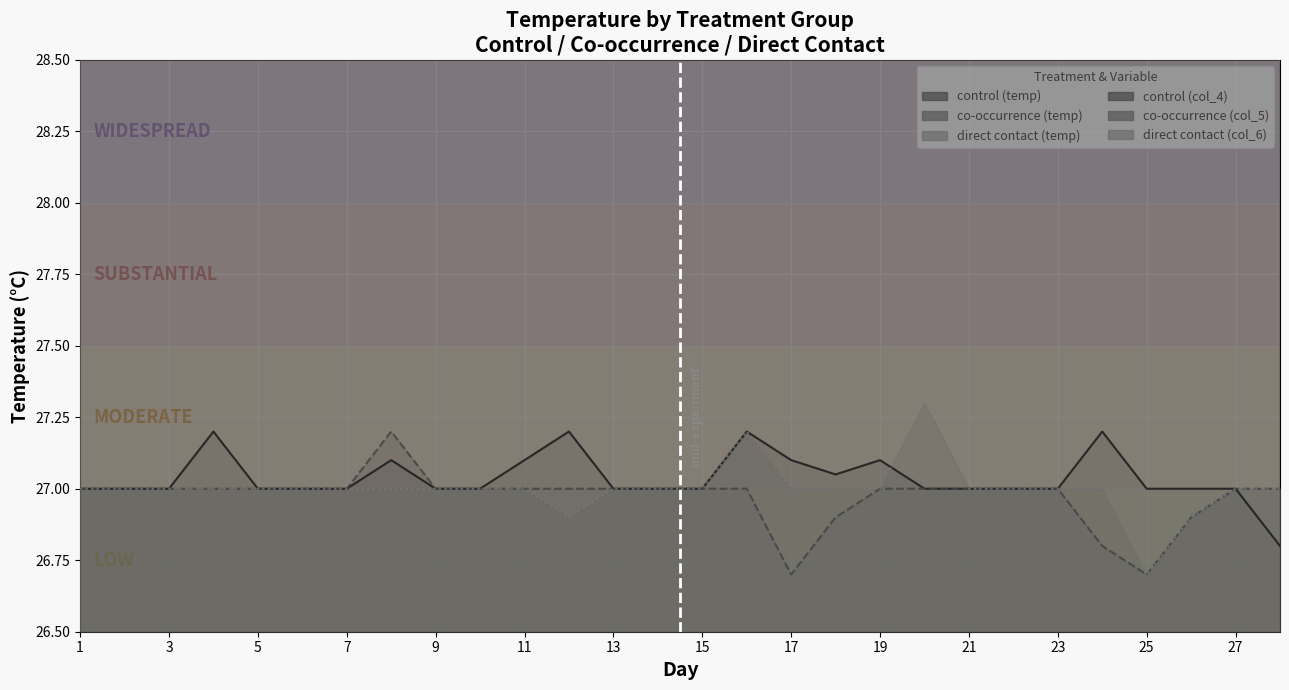

What is the maximum value for control (temp)?

27.2